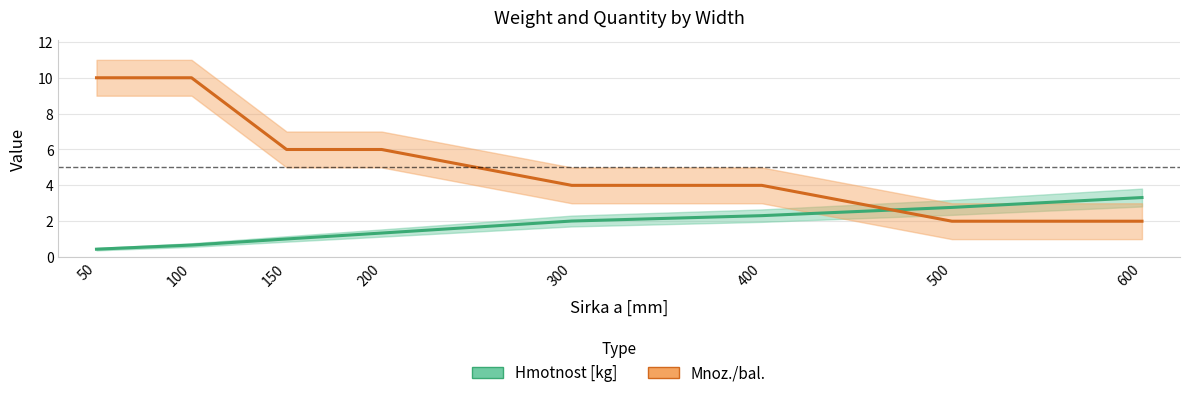

What is the value of the Mnoz./bal. point at the 1st from the left?

10.0